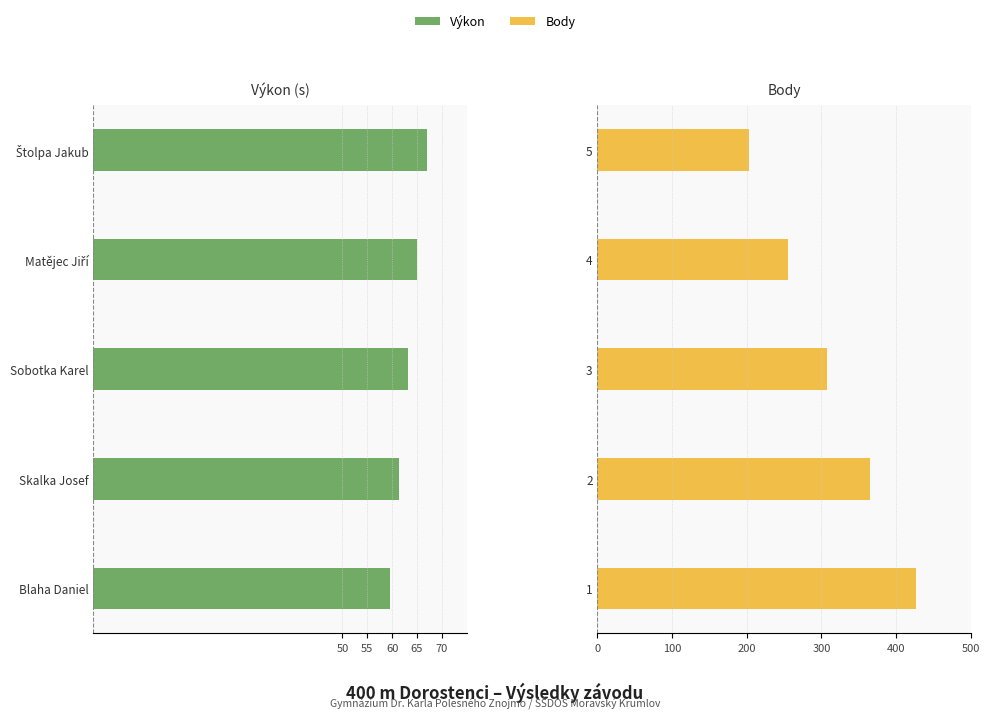

How many groups of bars are there?

5